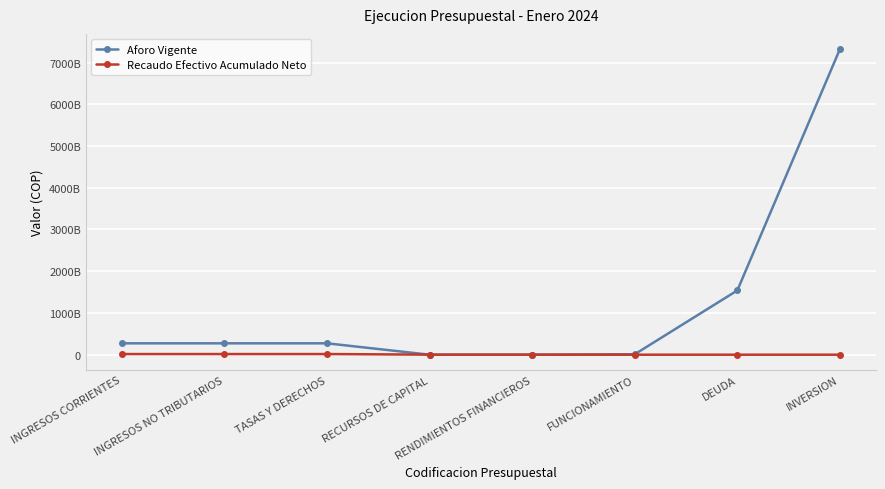

What are all the series names shown in the legend?

Aforo Vigente, Recaudo Efectivo Acumulado Neto